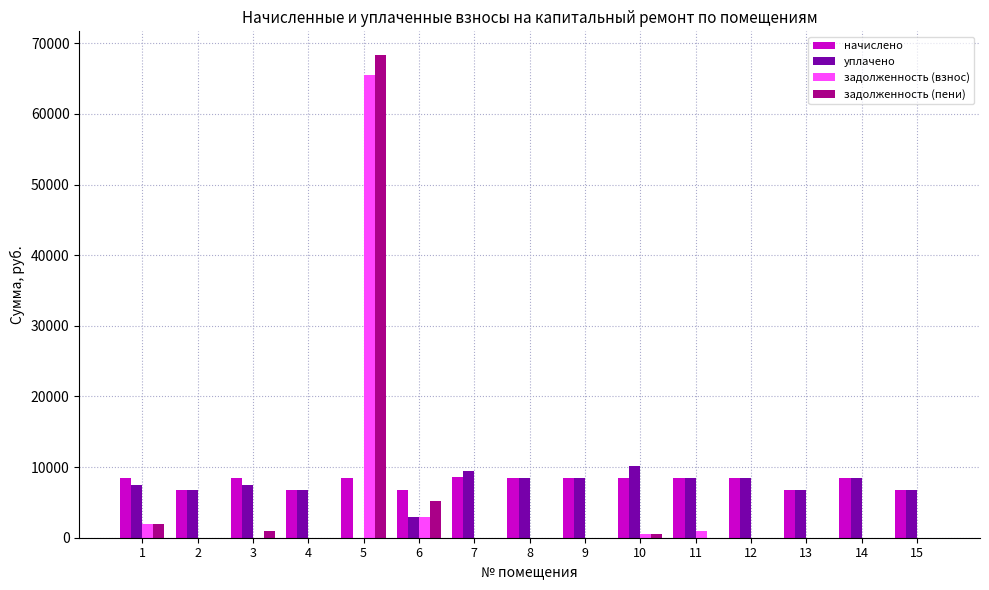

Which series changed the most between 5 and 7?

задолженность (пени)